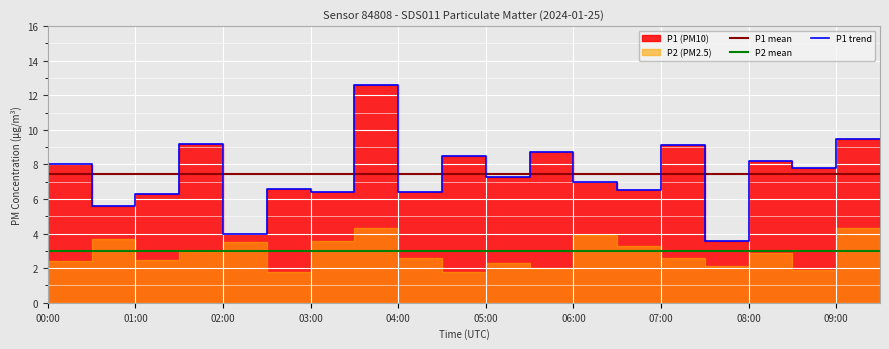

What is the approximate value of P1 mean at 01:00?

7.4